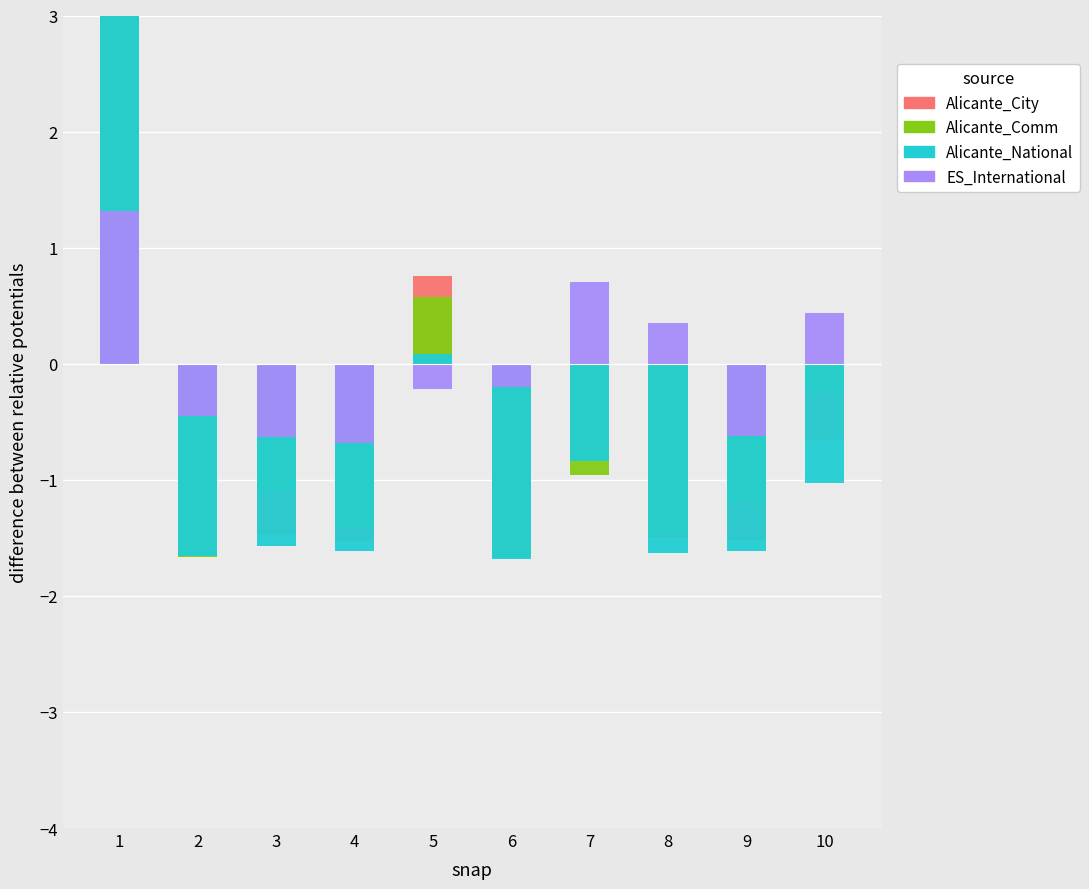

Count the number of data series in this chart.

4